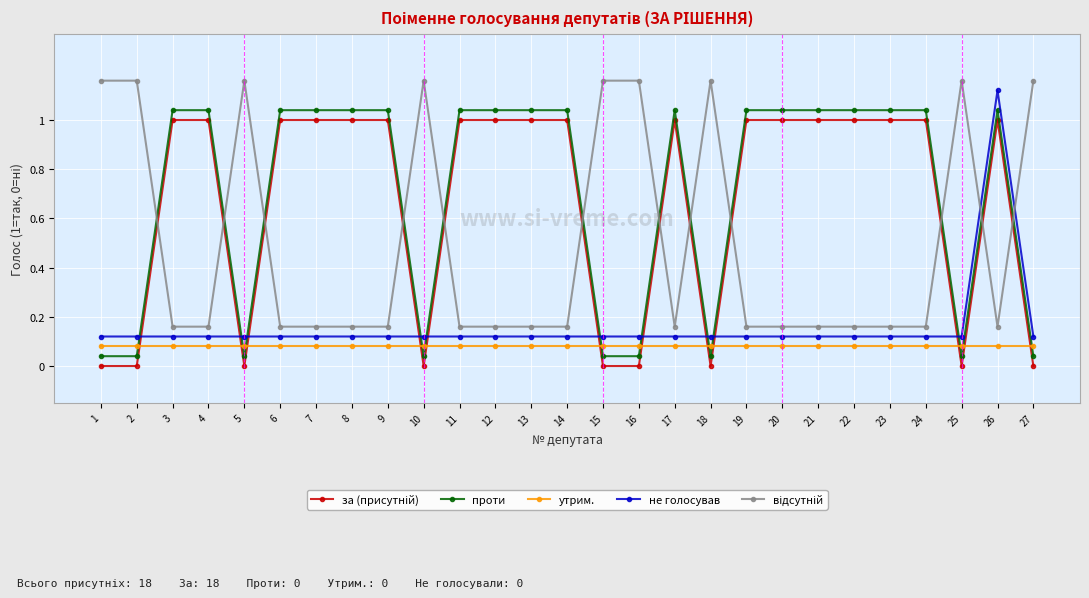

Which category has the highest value in the не голосував series?

26